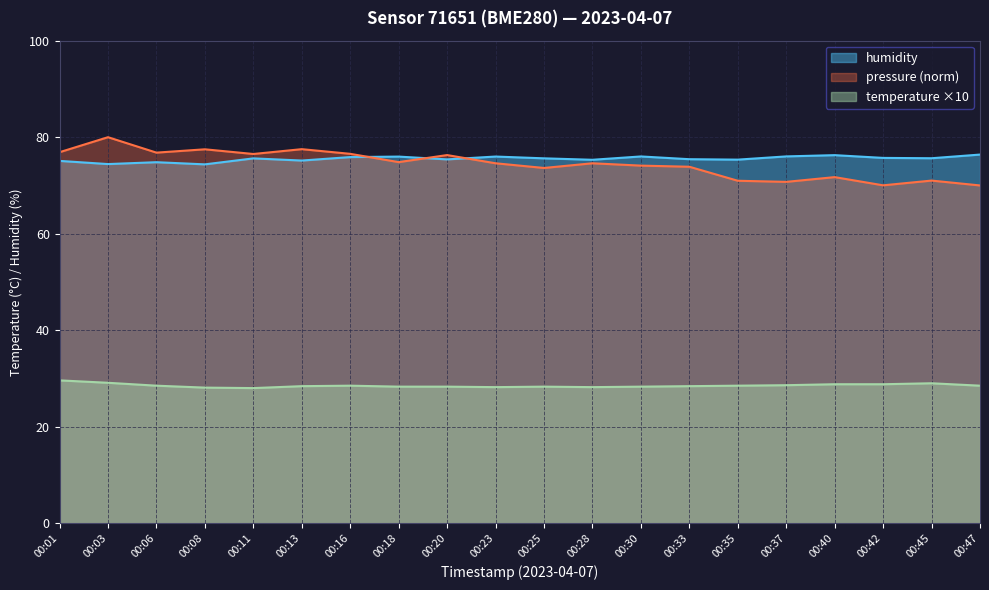

Rank the series at 00:35 from lowest to highest value.

temperature ×10, pressure (norm), humidity